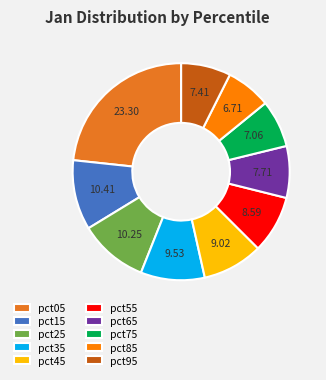

Combined, do pct55 and pct15 account for over 50%?

No